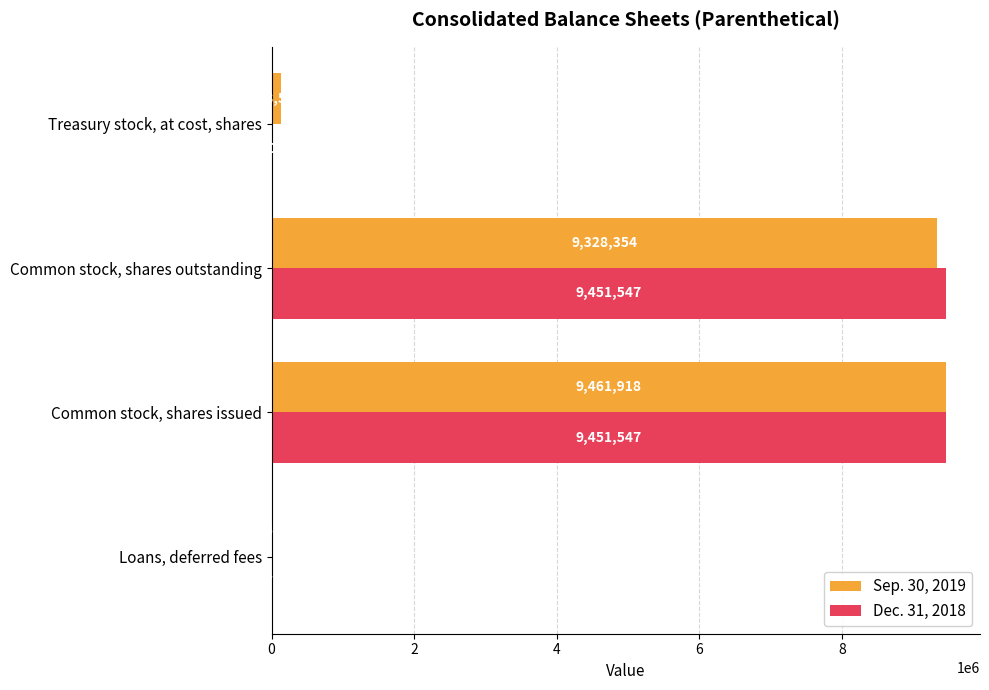

Which series has the largest total across all categories?

Sep. 30, 2019